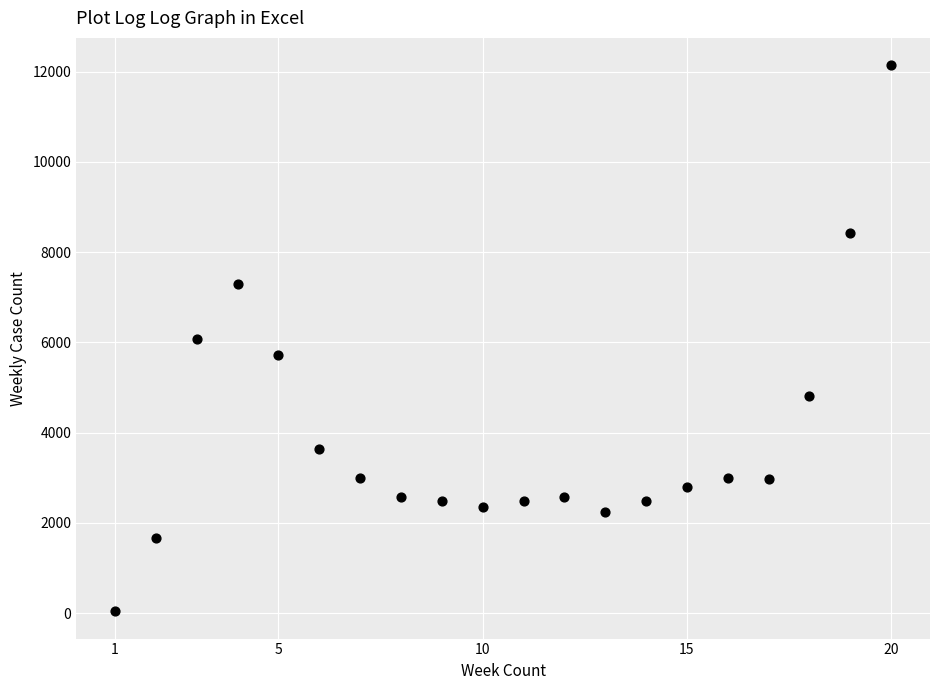

What is the range of Y values (max minus min)?

12097